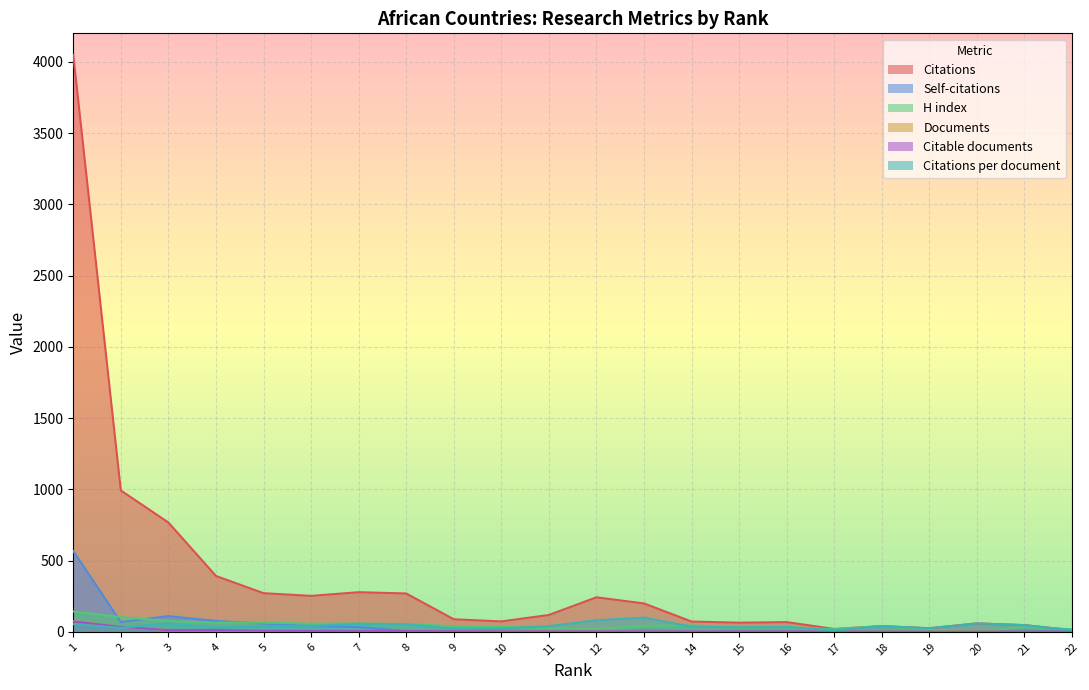

What is the greatest value displayed?

4049.0